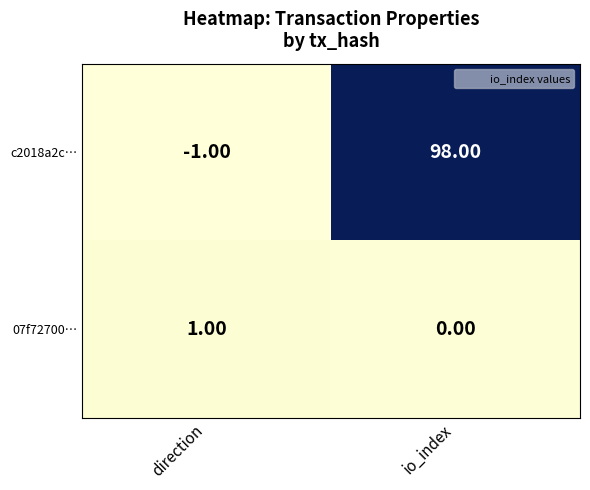

Between direction and io_index, which series saw the biggest shift?

c2018a2c…